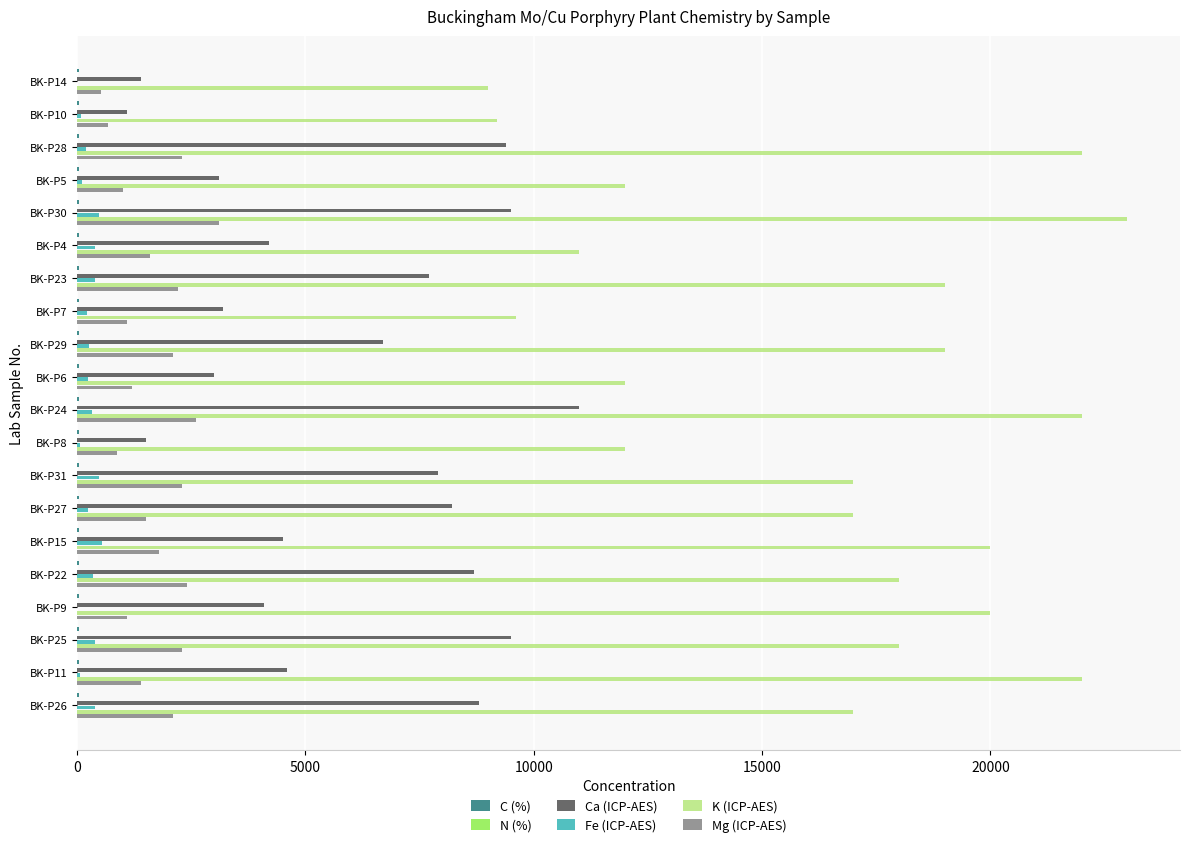

What is the maximum value shown in the chart?

23000.0